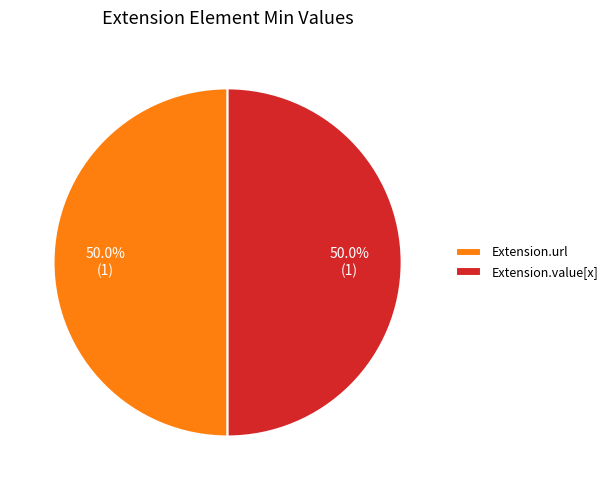

What percentage is NOT represented by Extension.value[x]?

50.0%